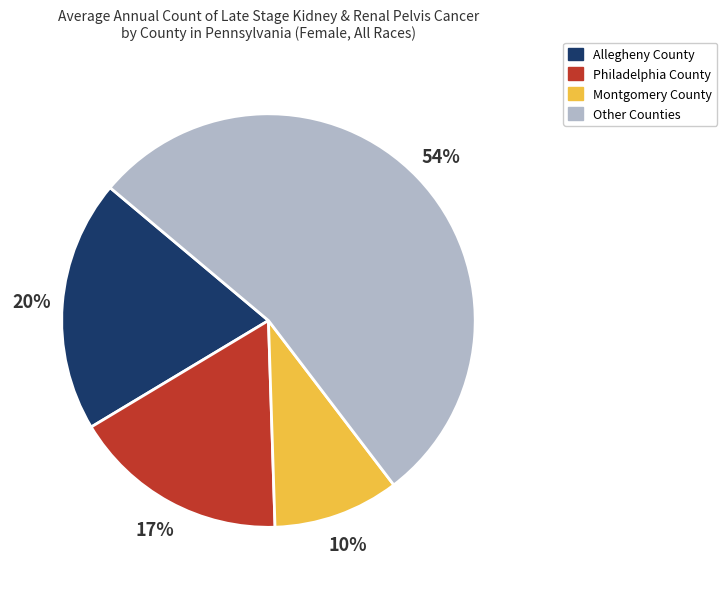

To the nearest percent, what is the difference between the largest and smallest slice percentages?

44%